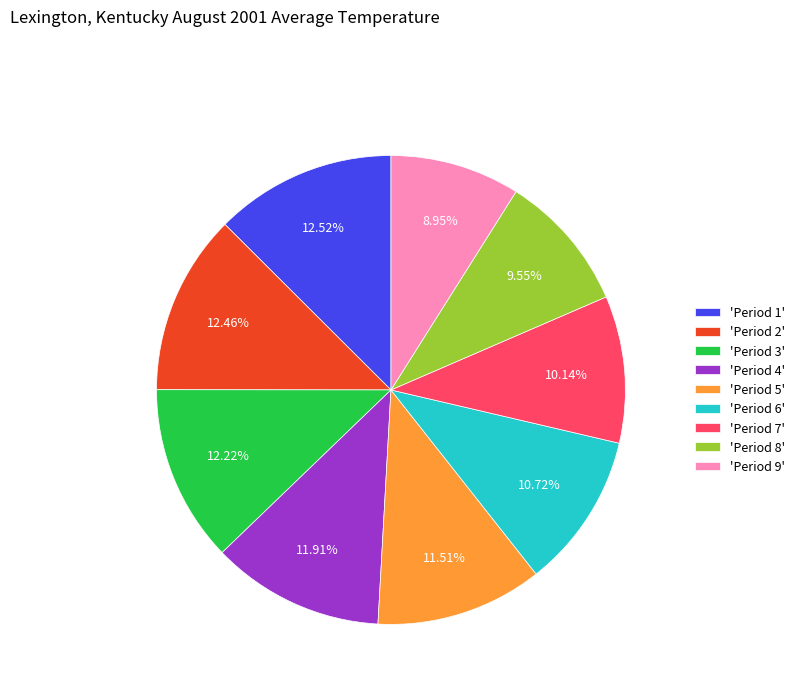

Which has a higher value, 'Period 4' or 'Period 7'?

'Period 4'